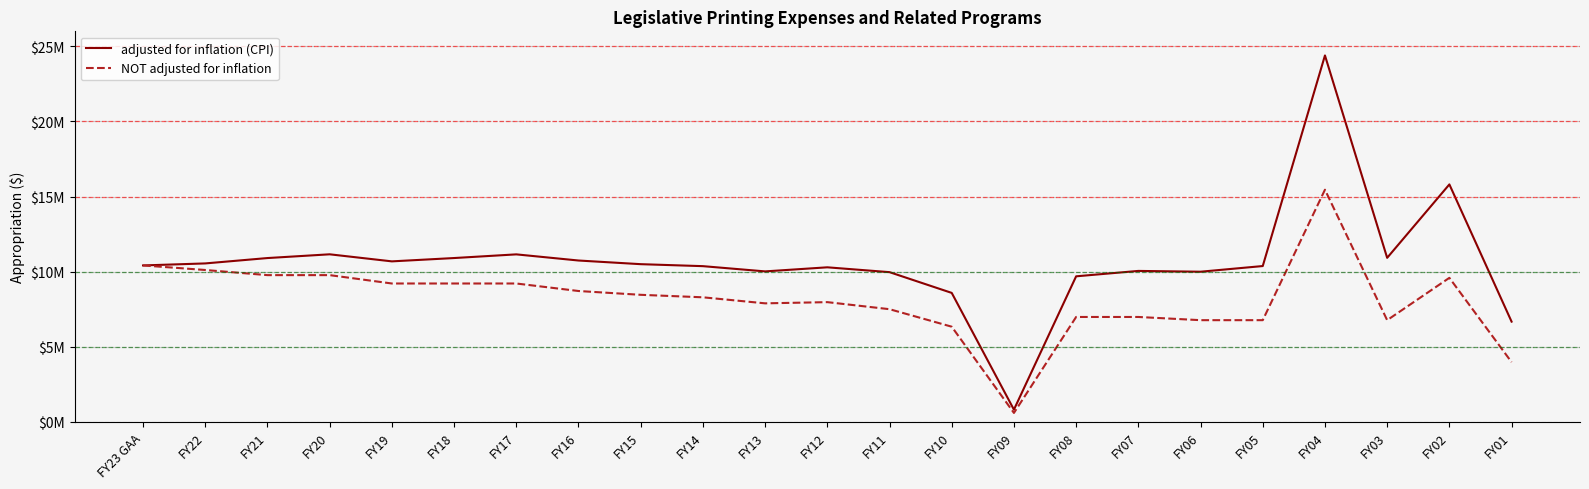

Which series changed the most between FY06 and FY02?

adjusted for inflation (CPI)